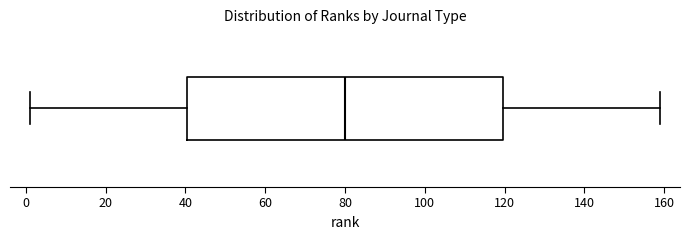

Read this box plot against the x-axis: the position of the median line, the range covered by the box, and the ends of both whiskers. The values are not printed on the chart, so give them approximately, as read against the axis.

median 80, box 40 to 120, whiskers 2 to 160